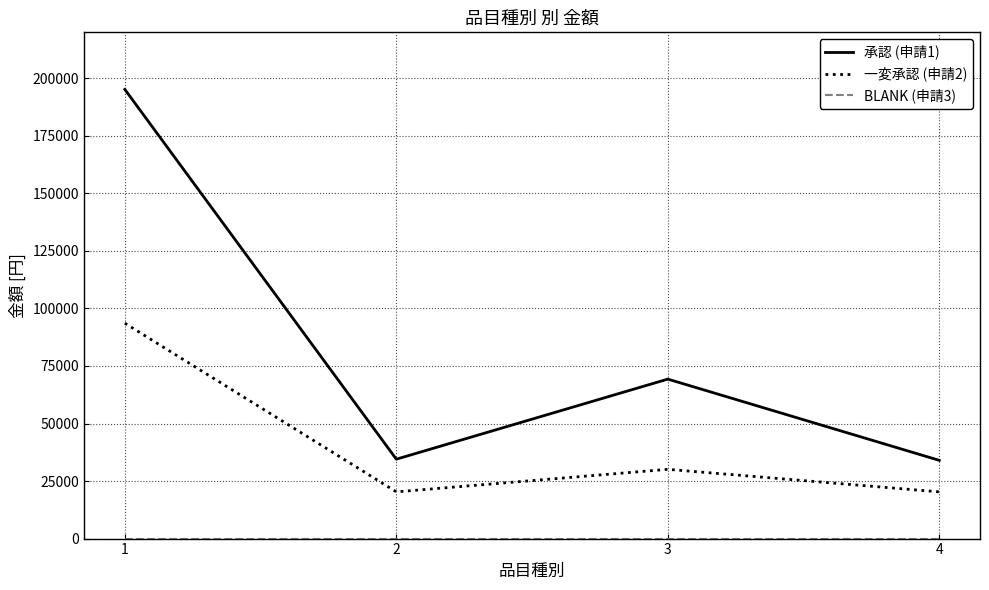

True or false: 一変承認 (申請2) and 承認 (申請1) intersect in this chart.

False